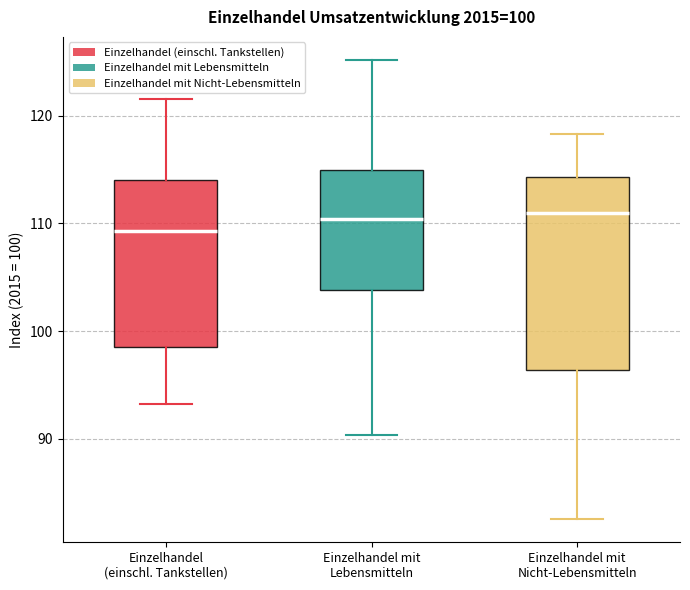

Which box is the tallest, from its lower edge to its upper edge?

Einzelhandel mit Nicht-Lebensmitteln